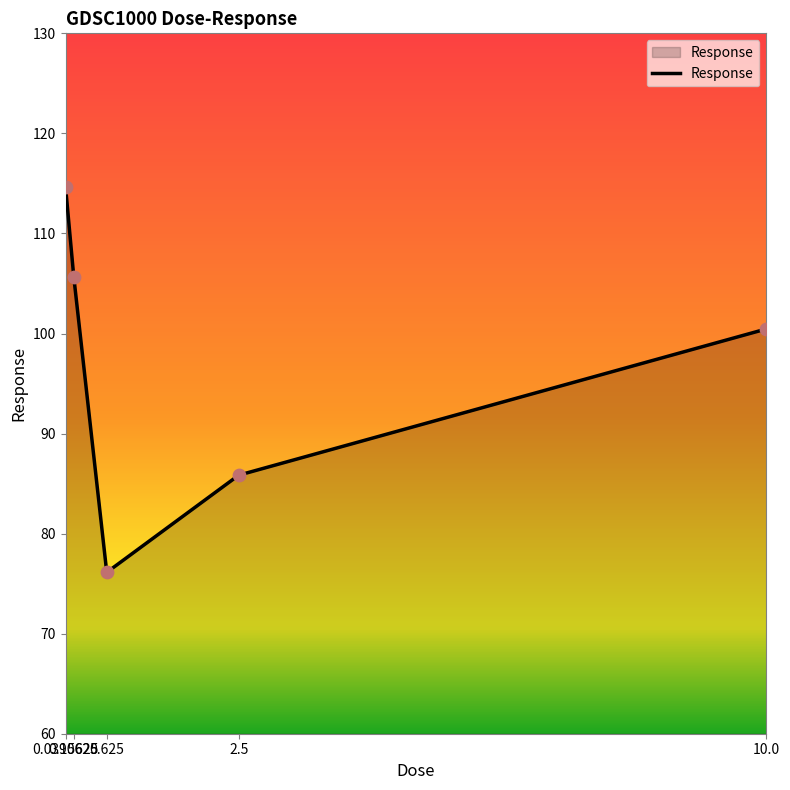

What is the change in value from 0.0390625 to 0.625?

-38.6